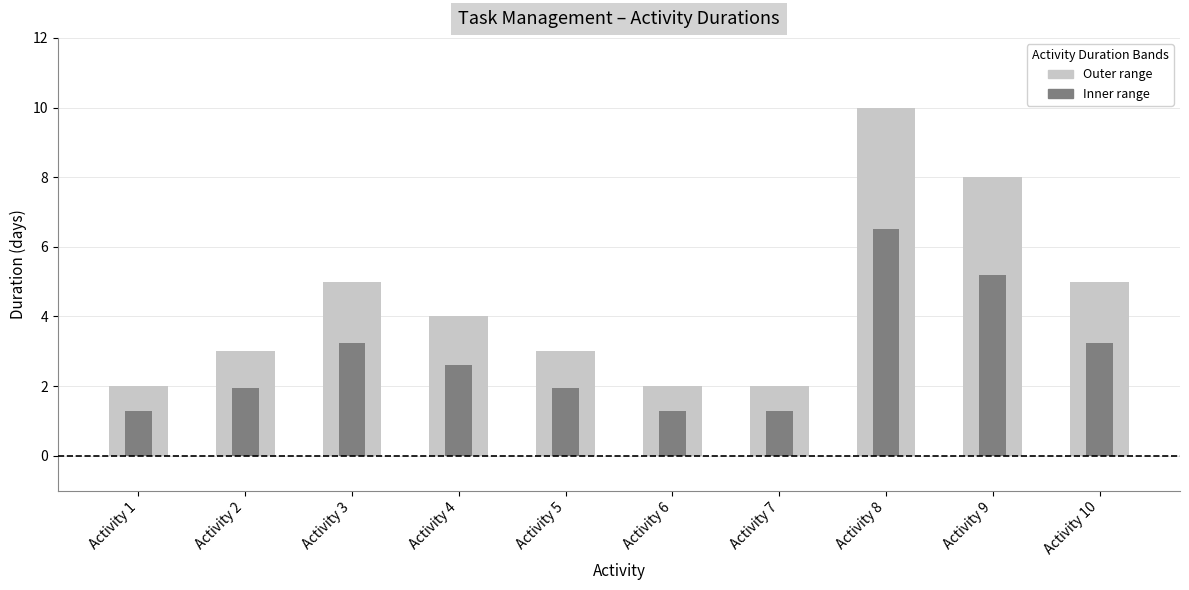

What value does the Duration (outer range) series have at Activity 8?

10.0